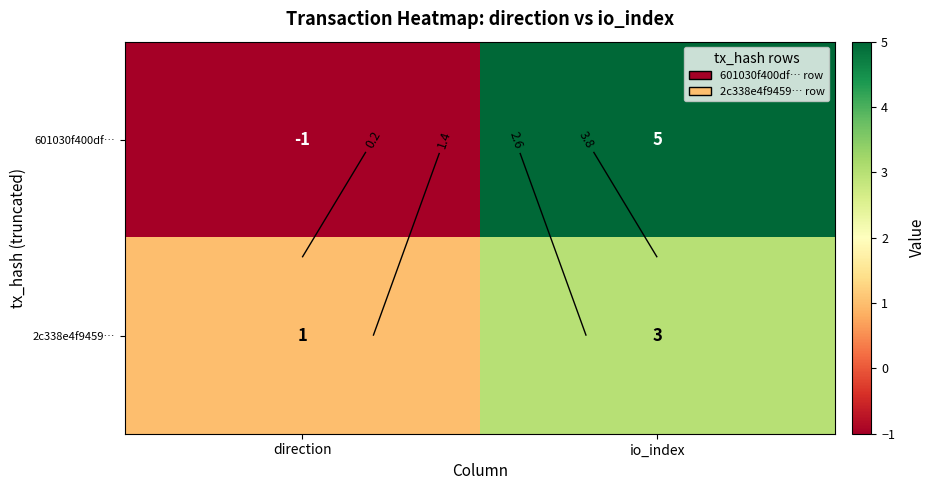

What is the total value across all series at io_index?

8